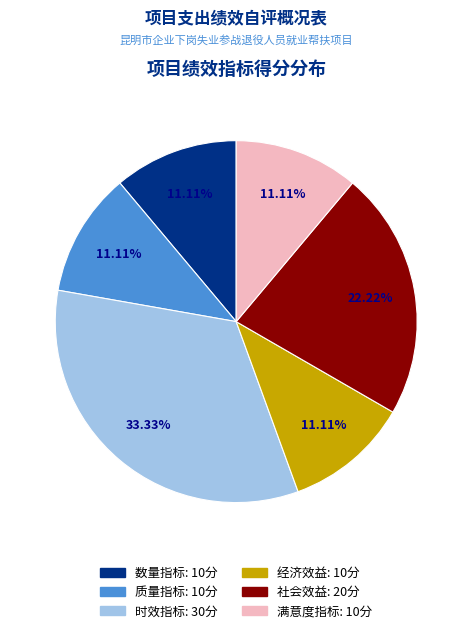

Is there a majority slice in this chart?

No